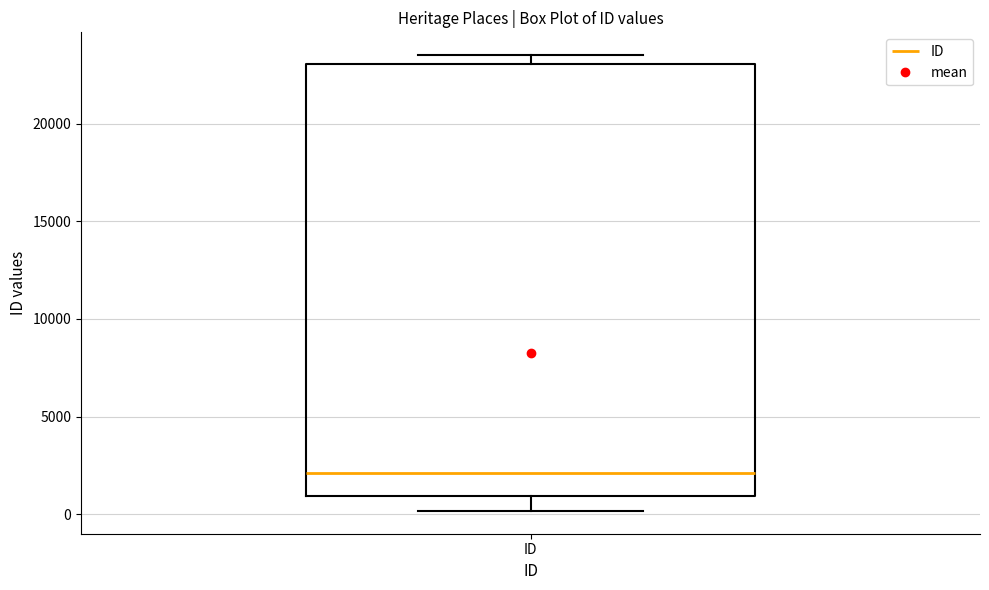

Transcribe this box plot: give where the median line is, the range the box spans, and where the two whiskers end, as read against the y-axis. The values are not printed on the chart, so give them approximately, as read against the axis.

median 2000, box 1000 to 23000, whiskers 0 to 23500